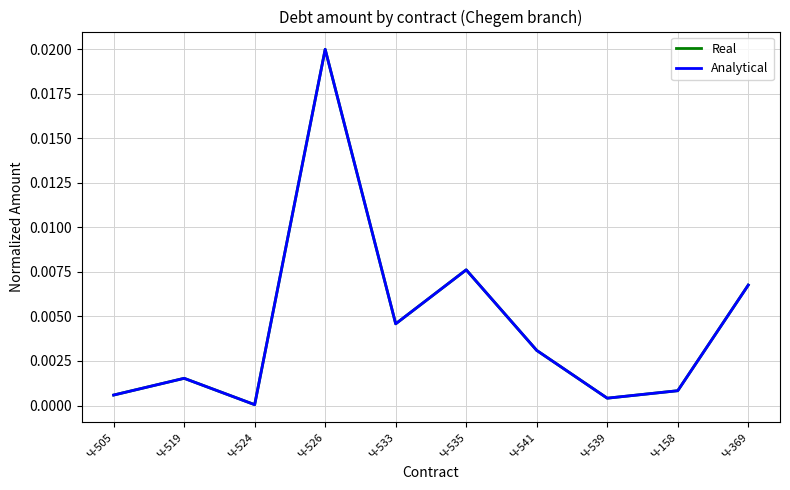

True or false: Analytical and Real intersect in this chart.

False